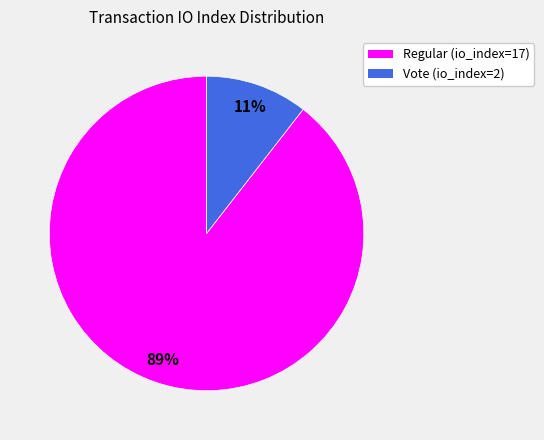

Is it true that Regular (io_index=17) is 97% of the pie?

False